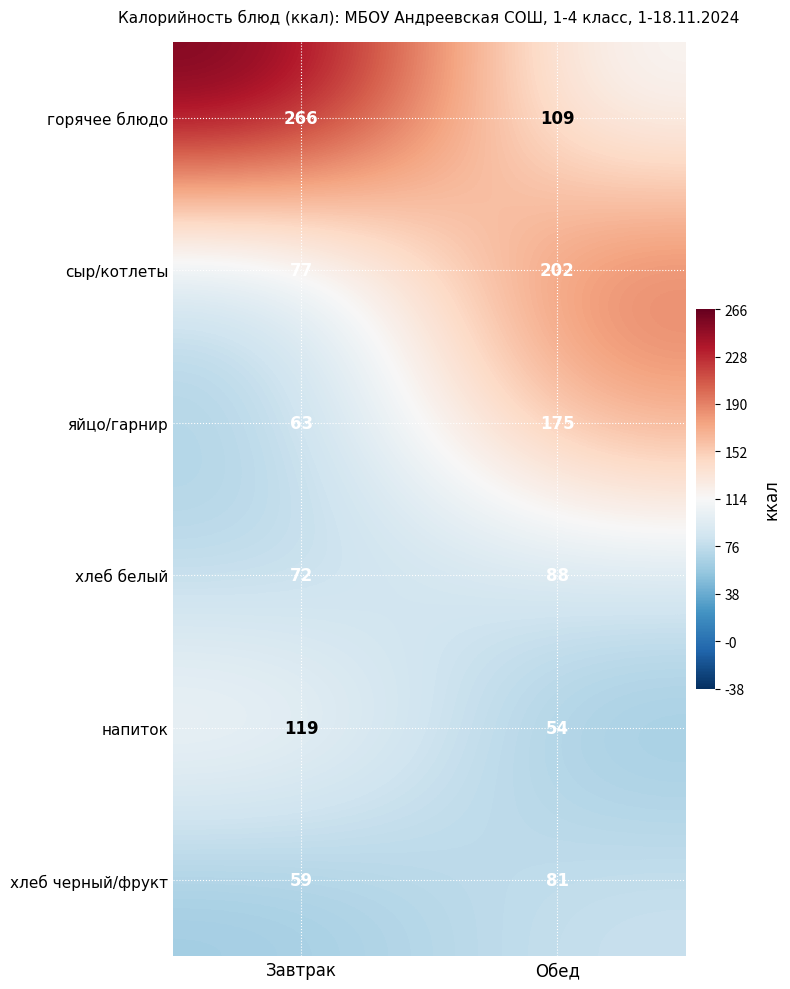

Which series changed the most between Завтрак and Обед?

горячее блюдо